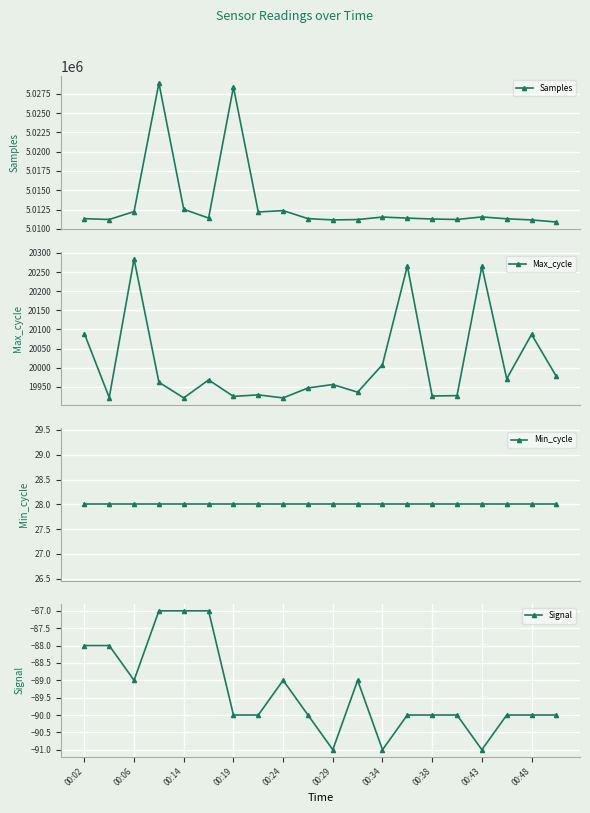

How many interior local peaks does the Max_cycle series have?

7